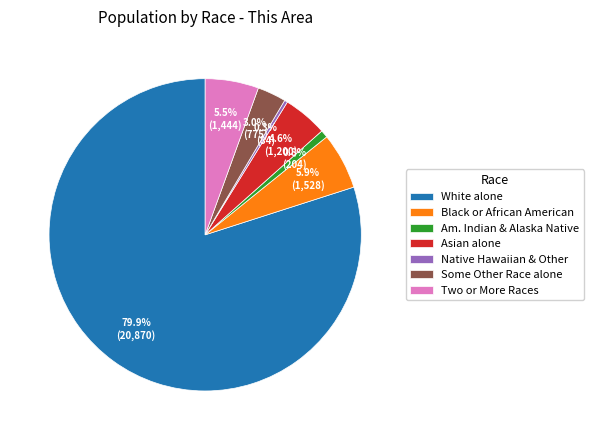

Which category has the biggest portion of the pie?

White alone